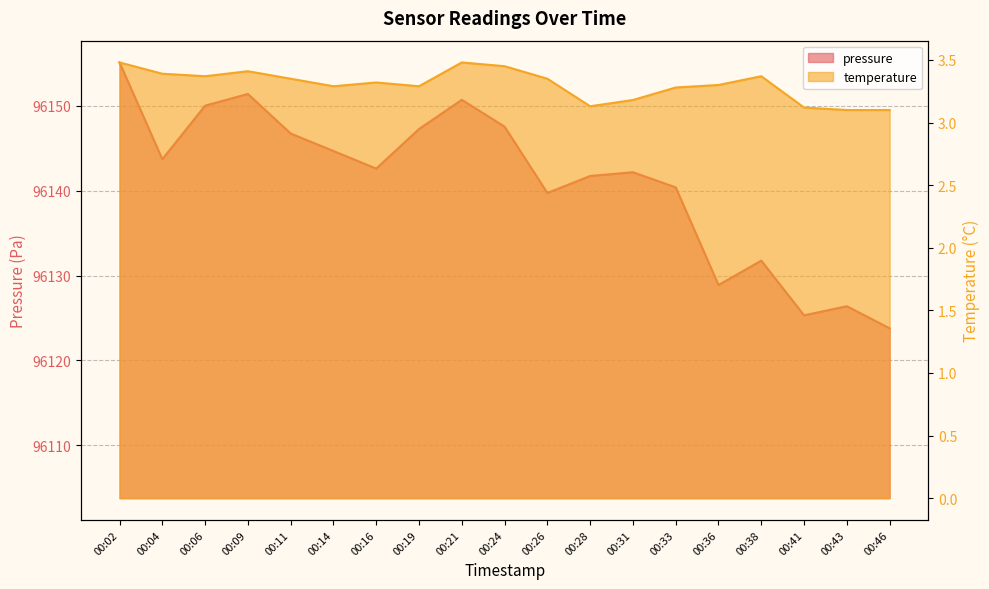

Between 00:41 and 00:38, which is larger?

00:38